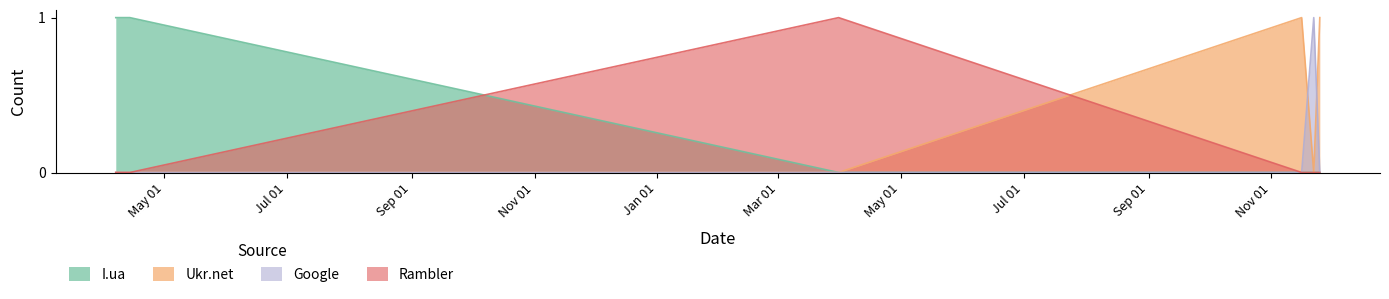

Is it true that Google equals -1 at 2012-11-25?

False